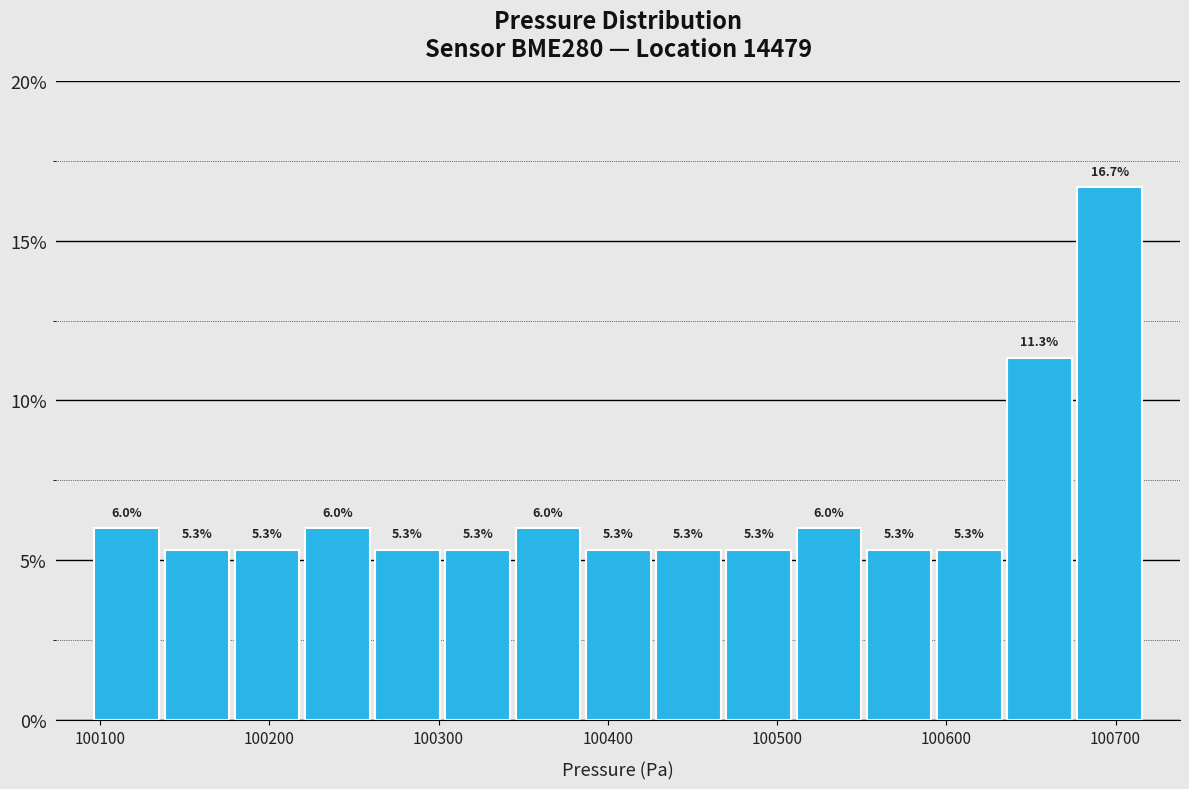

Which range on the x-axis has the tallest bar?

100680 to 100720